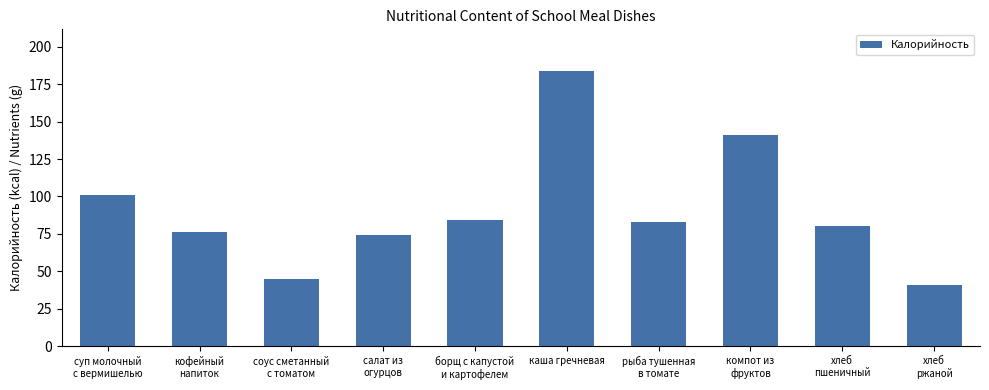

How many bars are there in total?

10